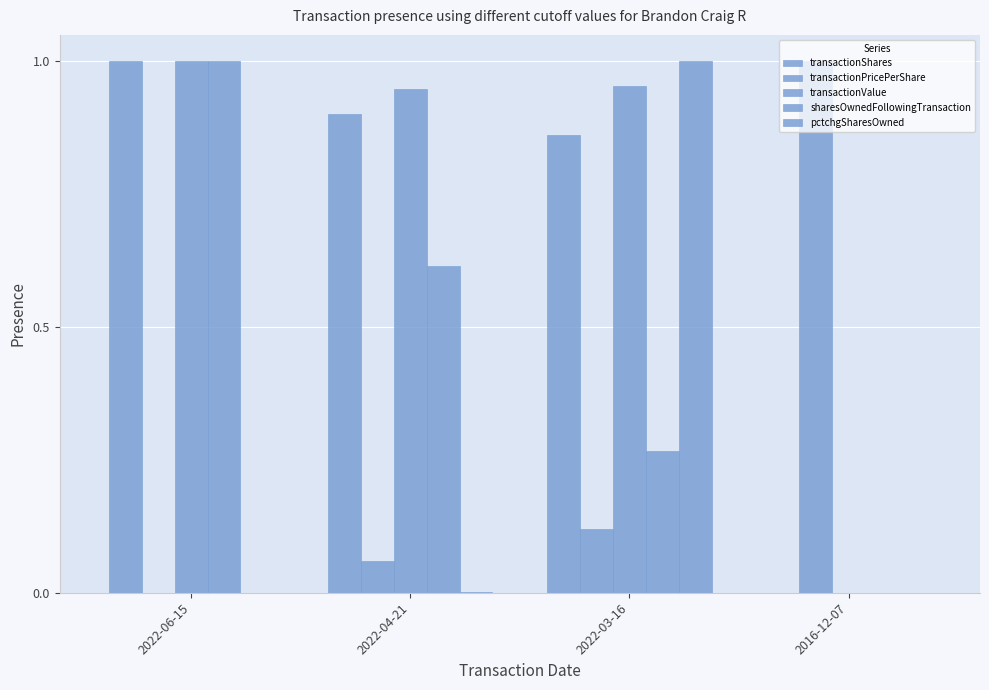

What is the greatest value displayed?

1.0